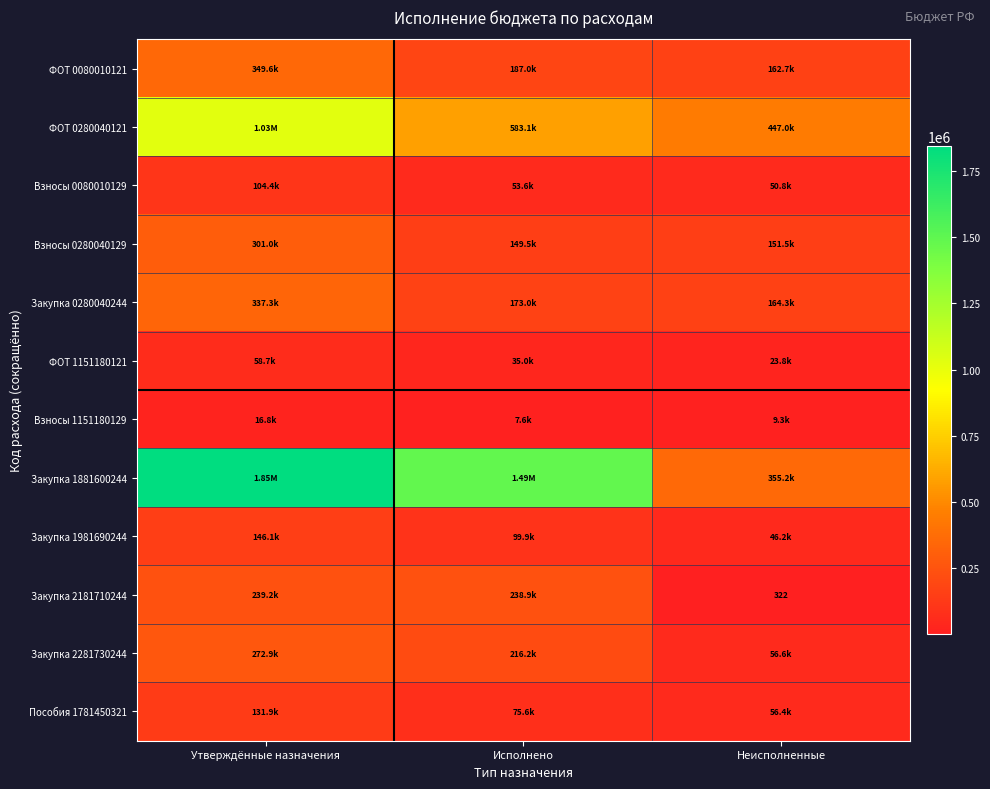

Is the value of Взносы 0080010129 at Исполнено greater than the value of ФОТ 0080010121 at Неисполненные?

No